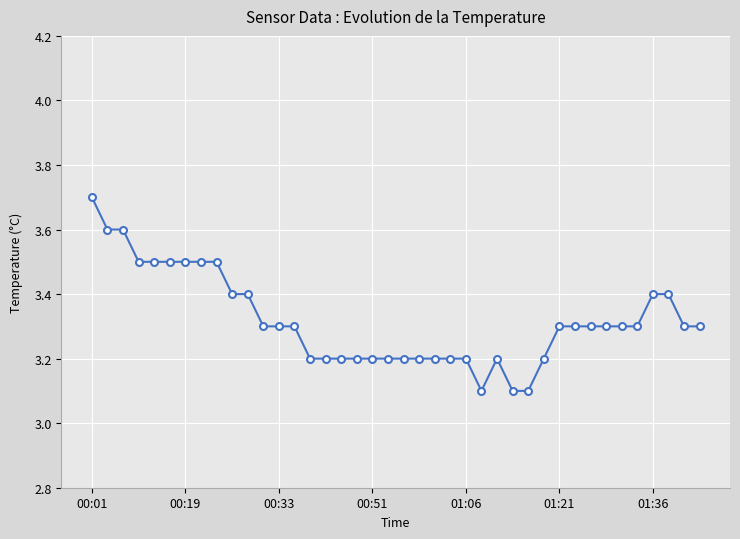

What is the value of the 23rd point from the left?

3.2